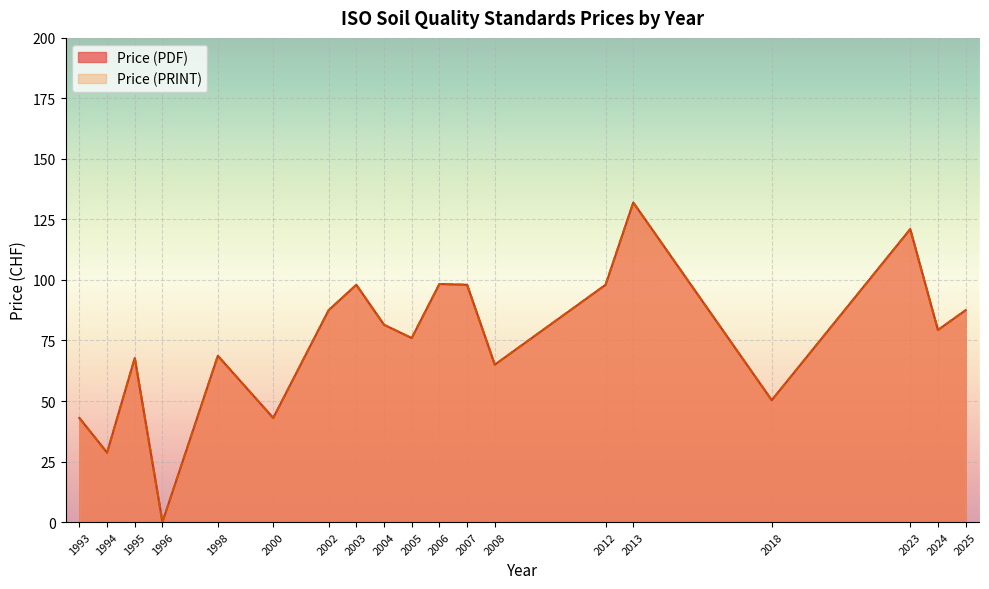

What are all the series names shown in the legend?

Price (PDF), Price (PRINT)